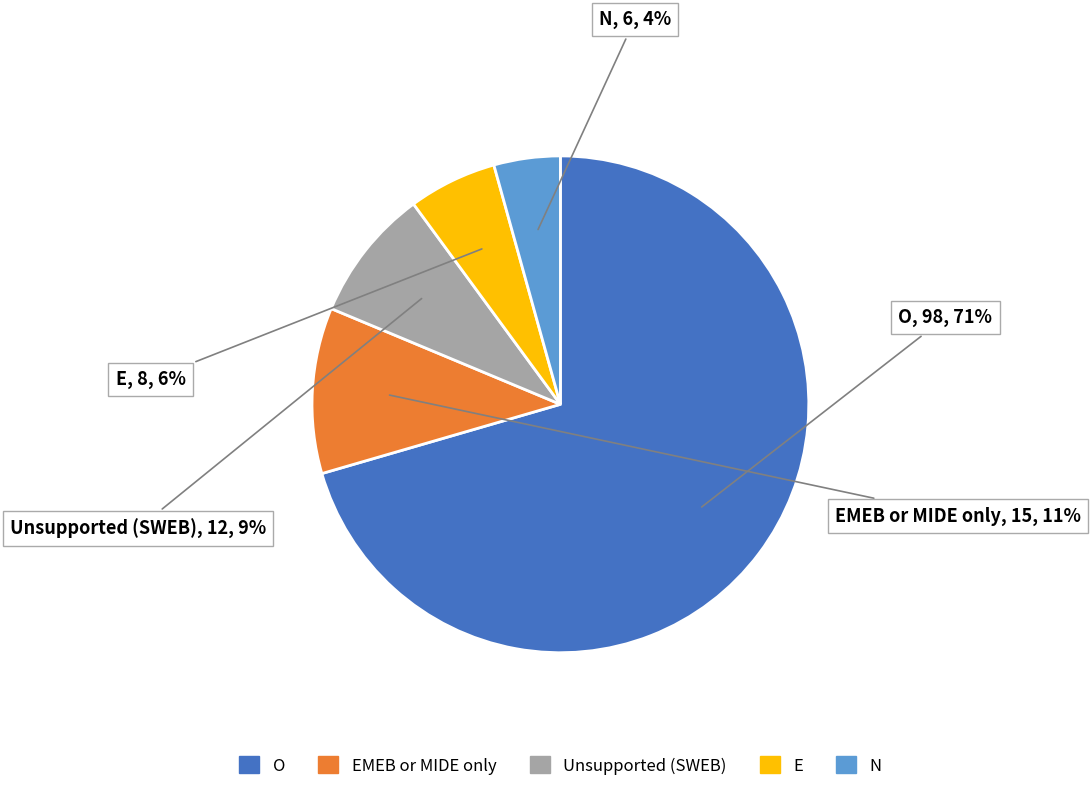

Does any single category account for the majority?

Yes